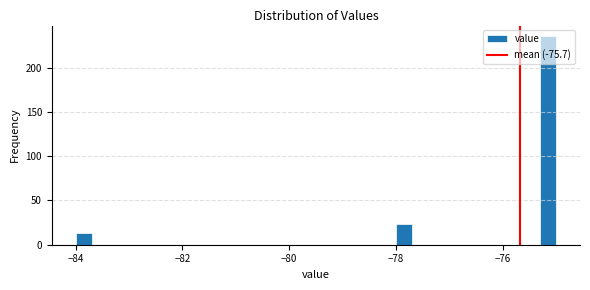

Read against the x-axis, roughly where is the centre of the tallest bar?

-75.2